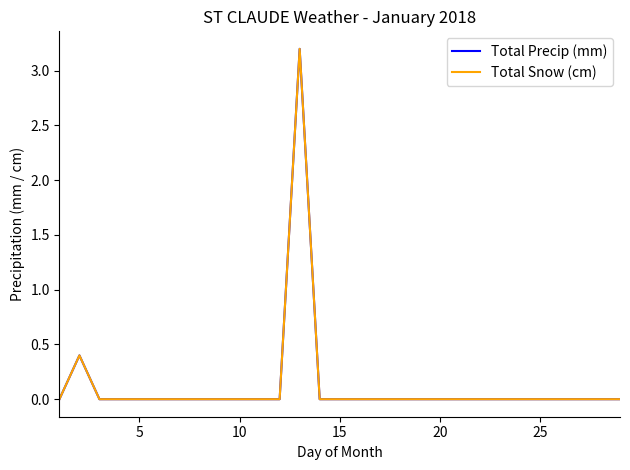

What is the greatest value displayed?

3.2